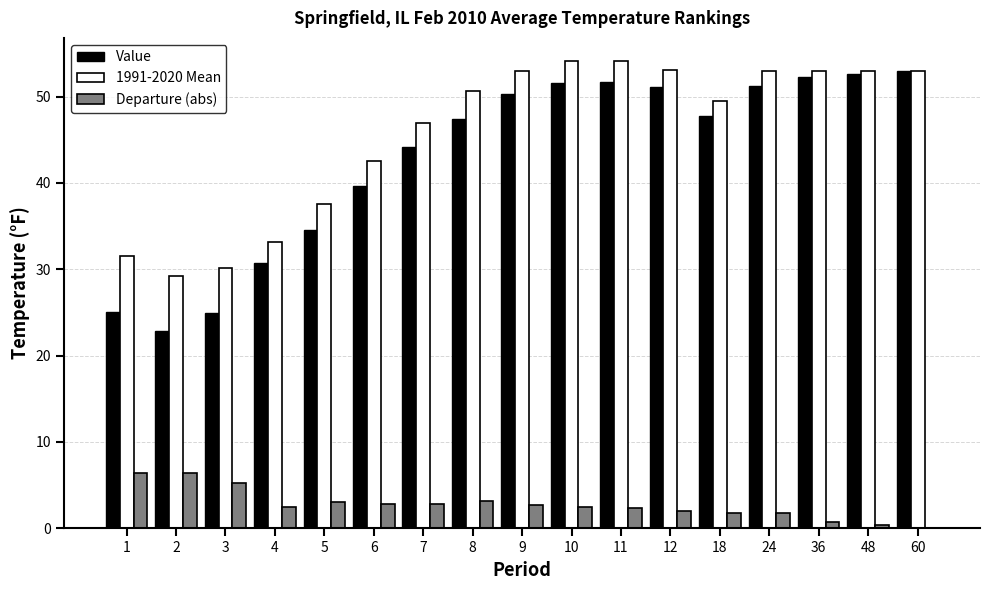

True or false: Departure (abs) has a value of 6.4 at 1.

True